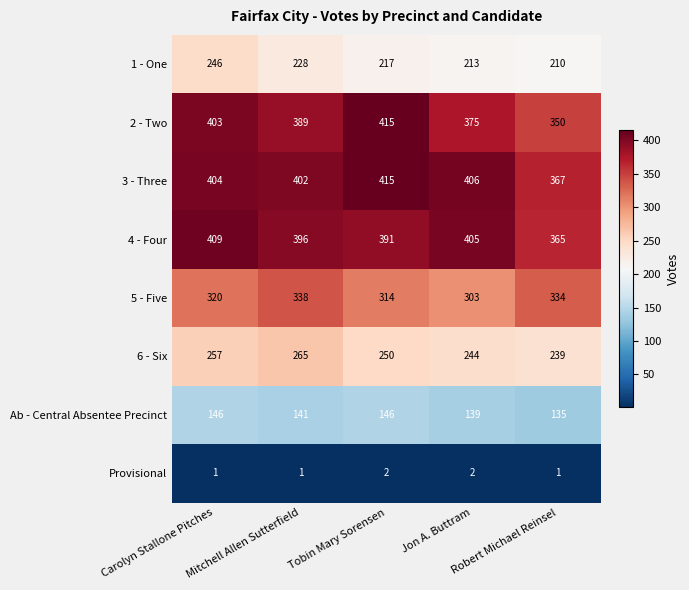

What is the difference between the maximum and minimum values in the 4 - Four series?

44